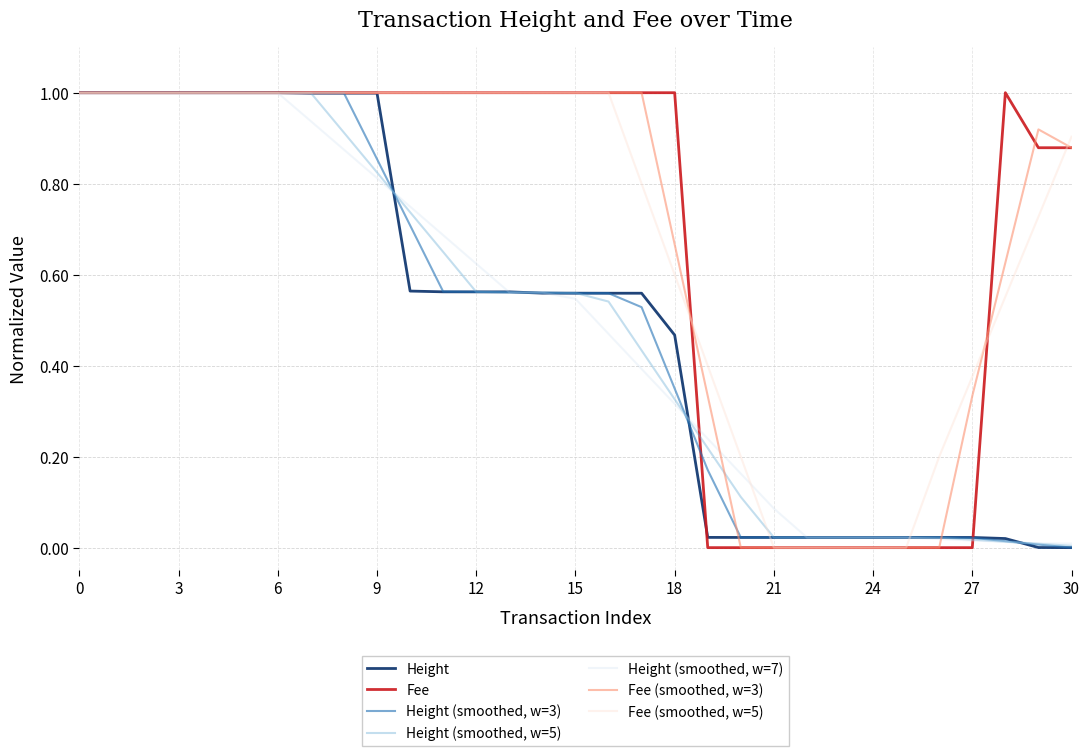

What is the greatest value displayed?

1.0